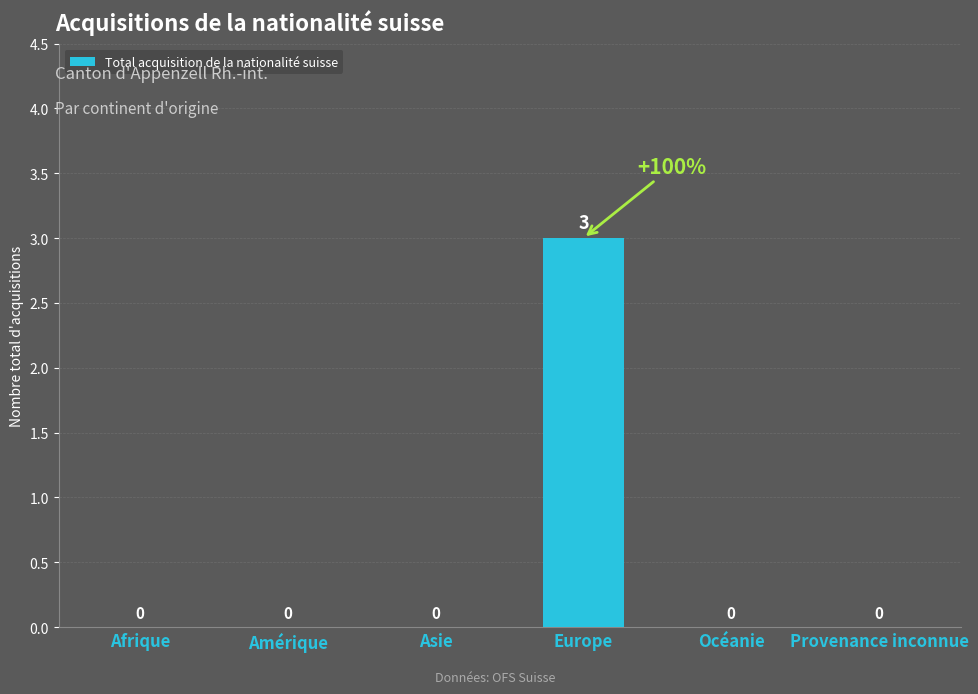

Reading right to left, extract all data points from this chart.

0	0	3	0	0	0